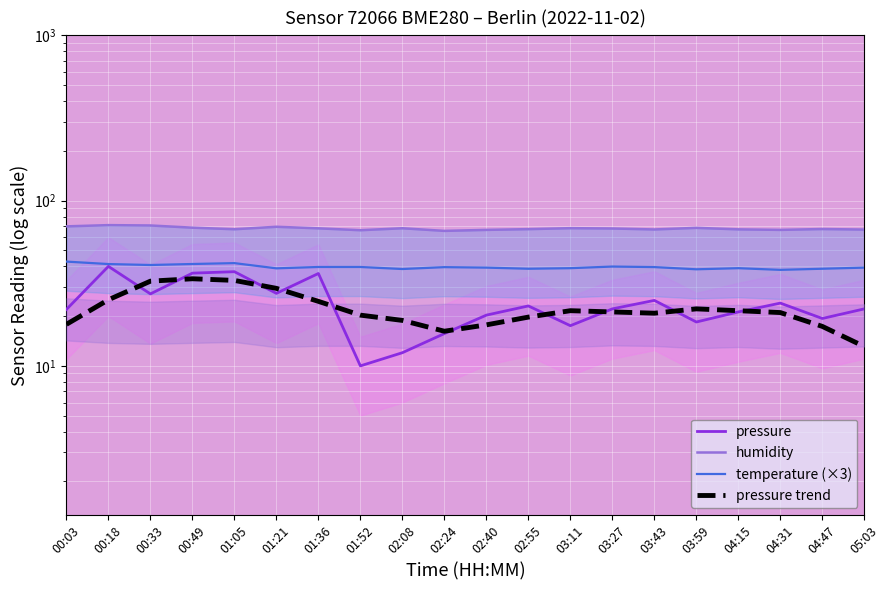

Is the value of pressure at 00:18 greater than the value of pressure trend at 01:36?

Yes